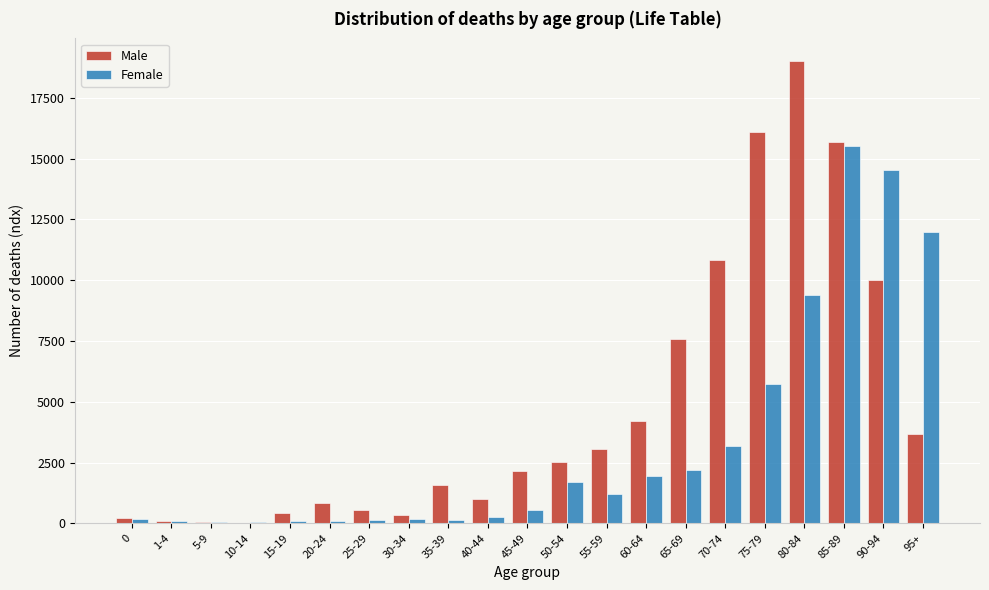

Where is Female nearest to the value 7792?

80-84